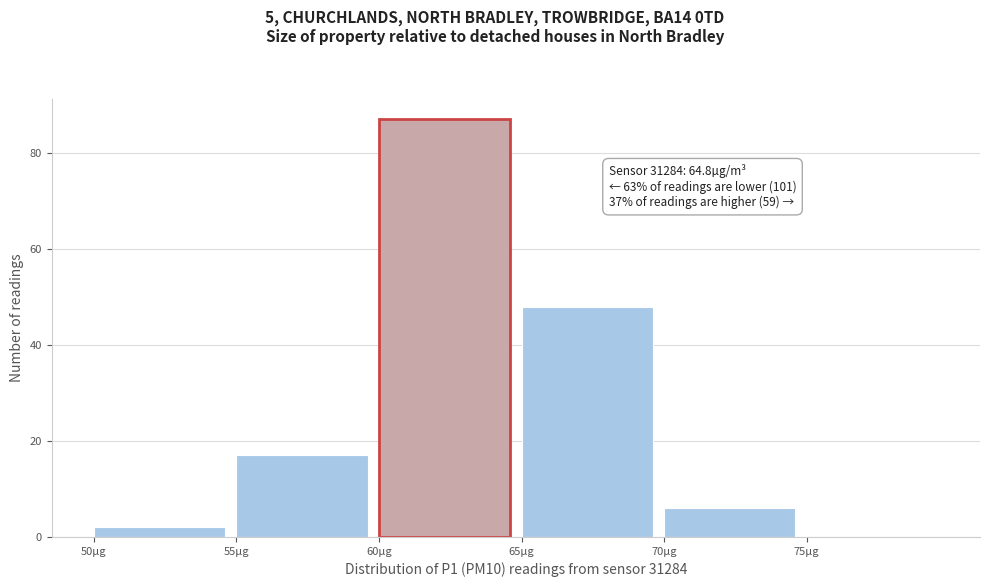

Which range on the x-axis has the tallest bar?

60 to 65